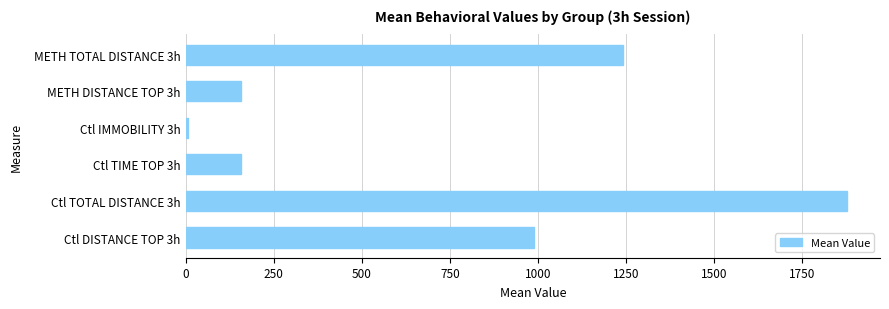

How many data points are less than 989?

3